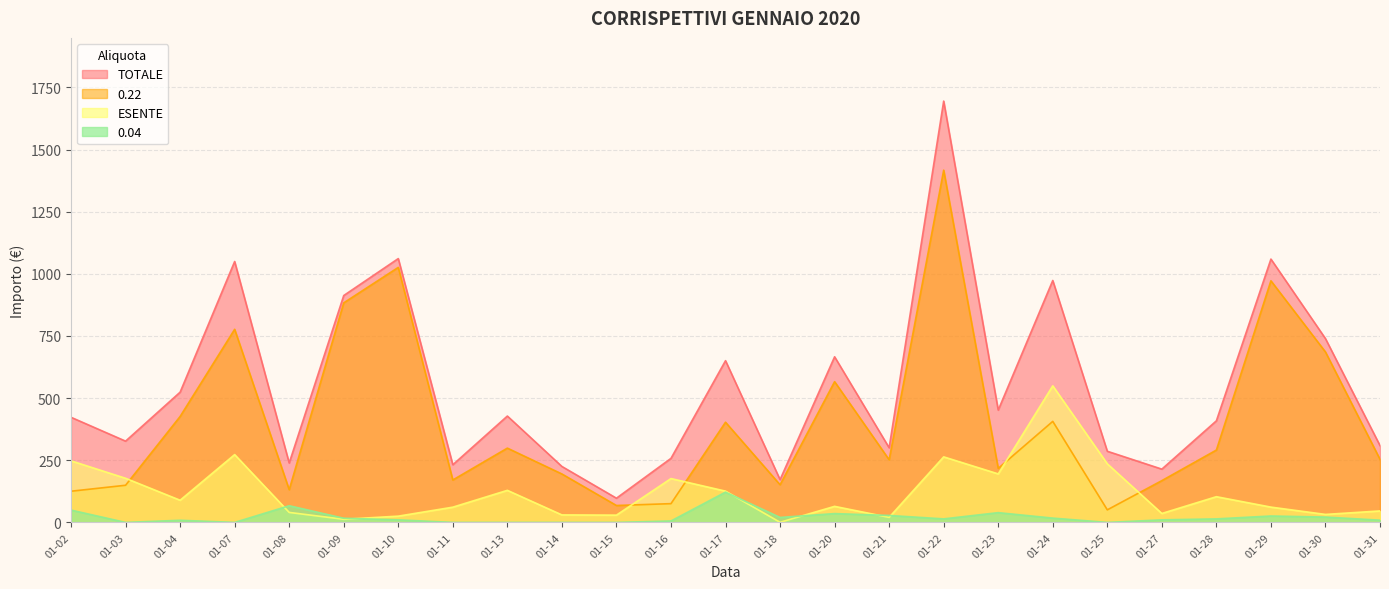

How many interior local peaks does the ESENTE series have?

7